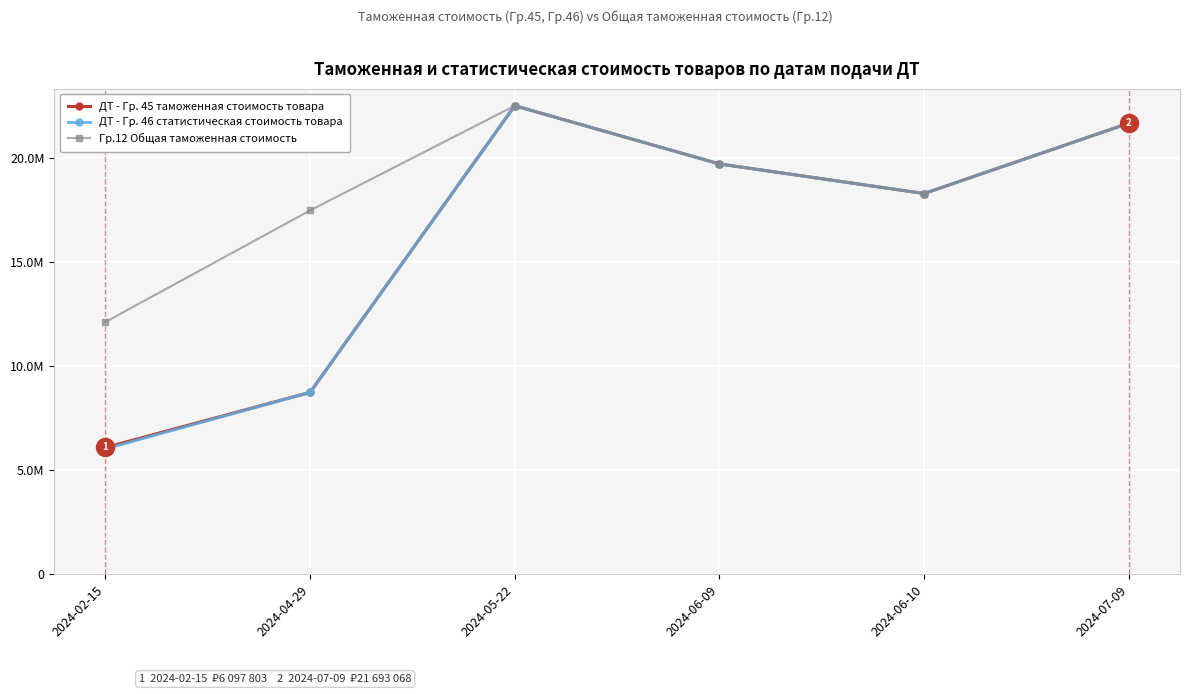

What is the difference between the maximum and minimum values in the ДТ - Гр. 45 таможенная стоимость товара series?

16435148.0